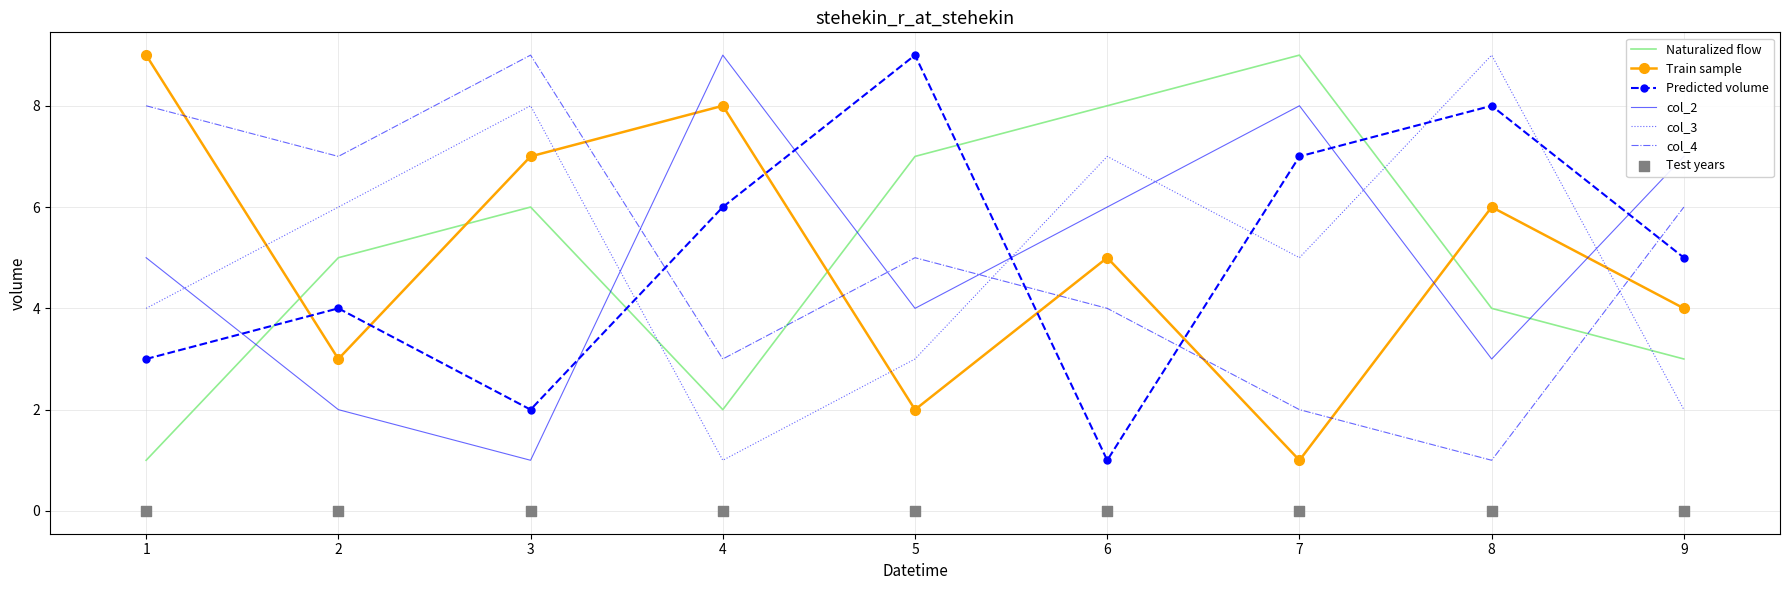

At which category is the sum across all series the highest?

3